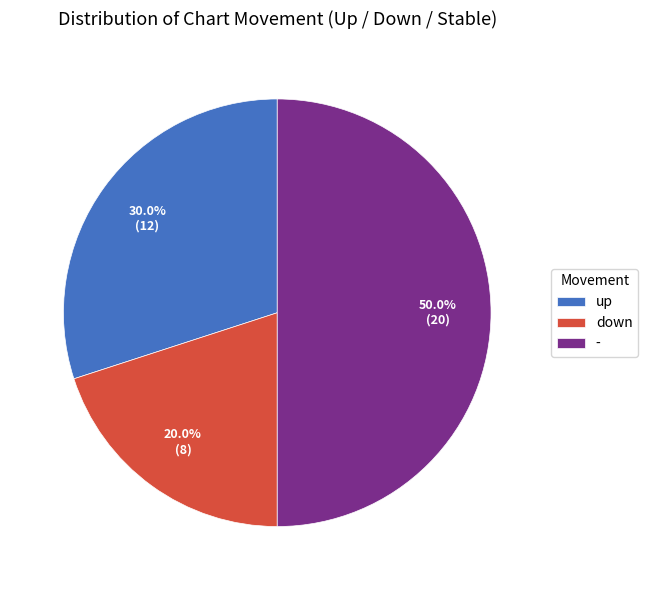

To the nearest percent, what is the difference between the largest and smallest slice percentages?

30%